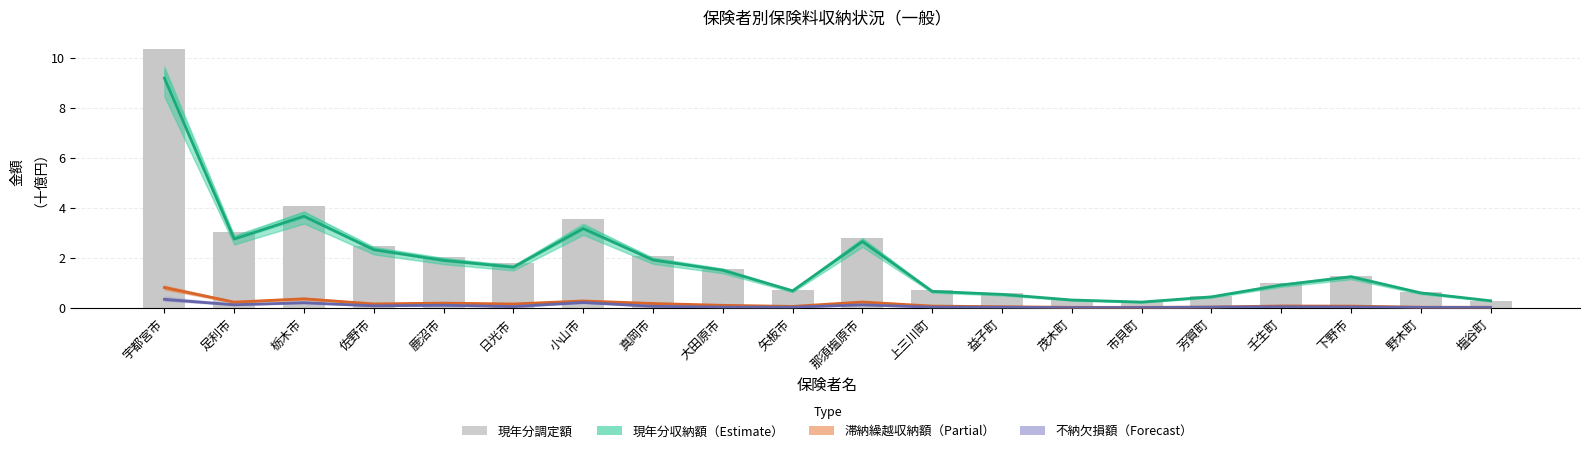

What are all the series names shown in the legend?

現年分収納額（Estimate）, 滞納繰越収納額（Partial）, 不納欠損額（Forecast）, 現年分調定額